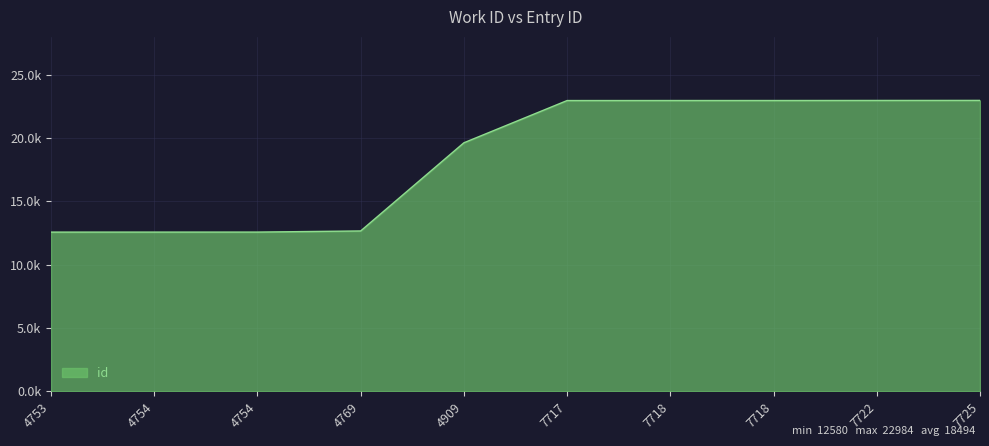

Between 7725 and 4753, which is larger?

7725